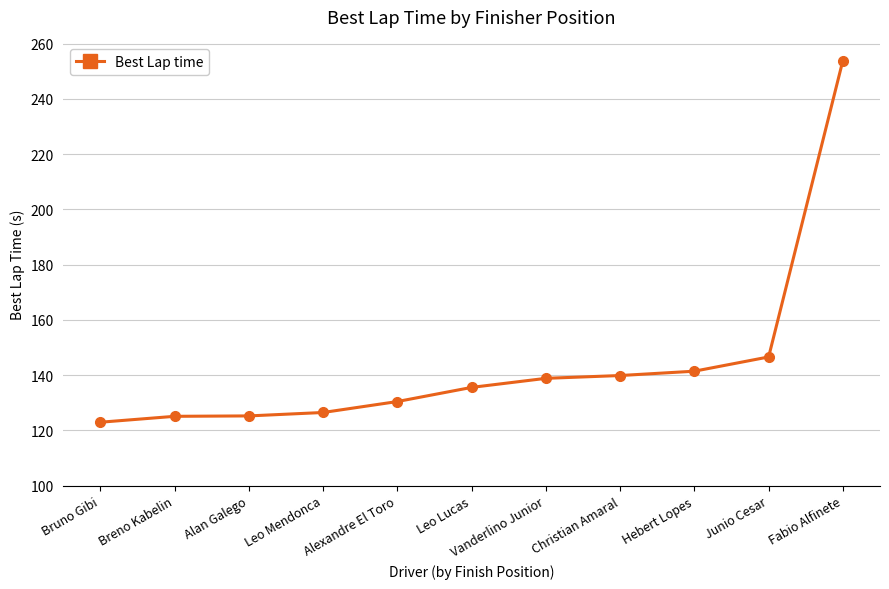

What is the label of the 3rd point from the right?

Hebert Lopes